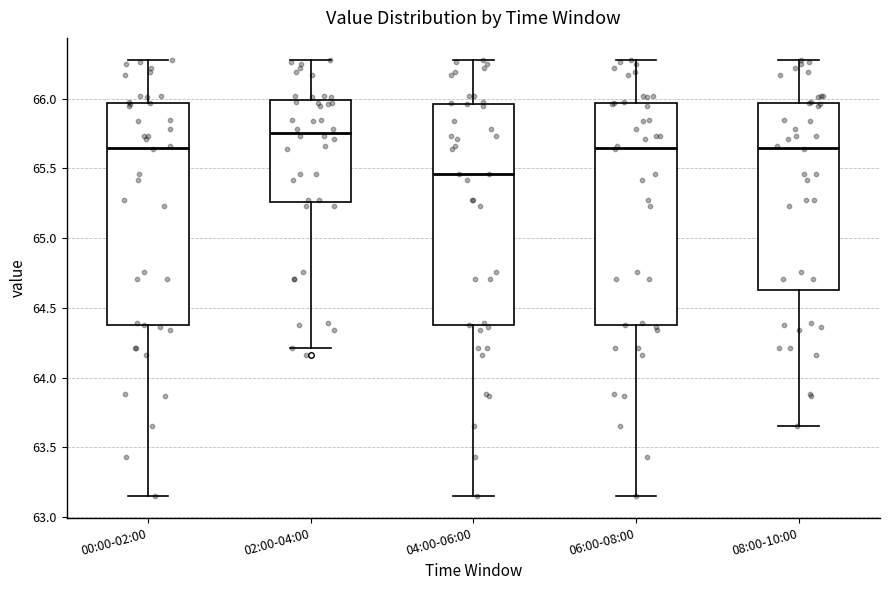

Where is the lower edge of the box for 04:00-06:00 on the y-axis? The values are not printed on the chart, so give them approximately, as read against the axis.

64.40